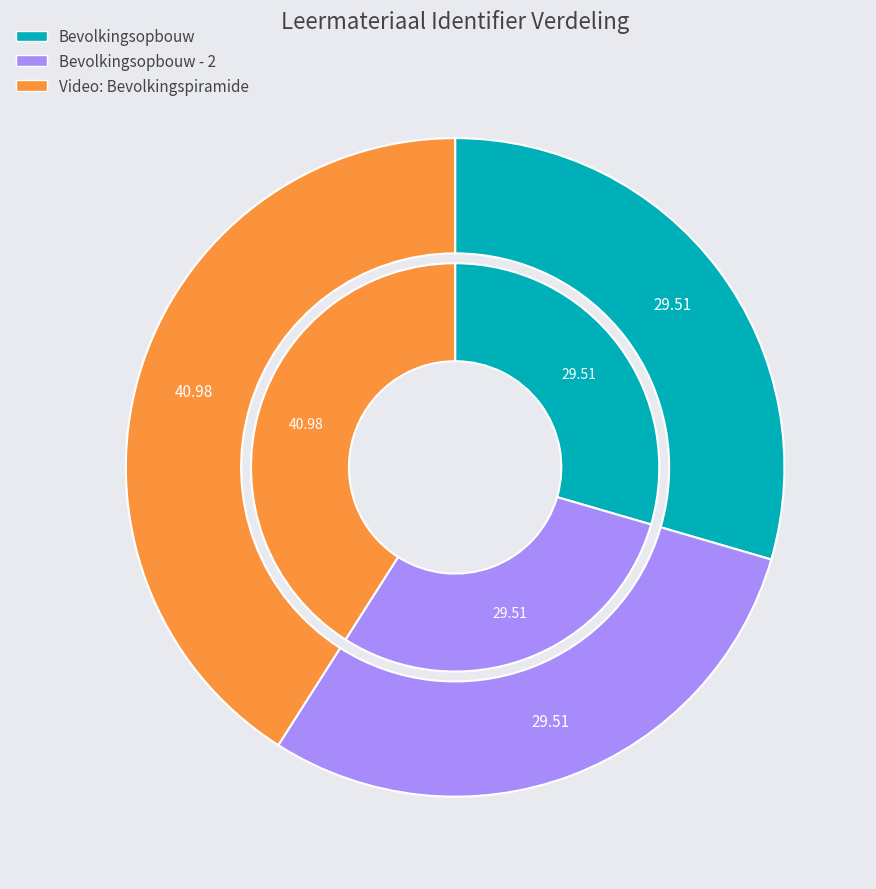

What percentage is the Bevolkingsopbouw - 2 slice, to the nearest percent?

30%